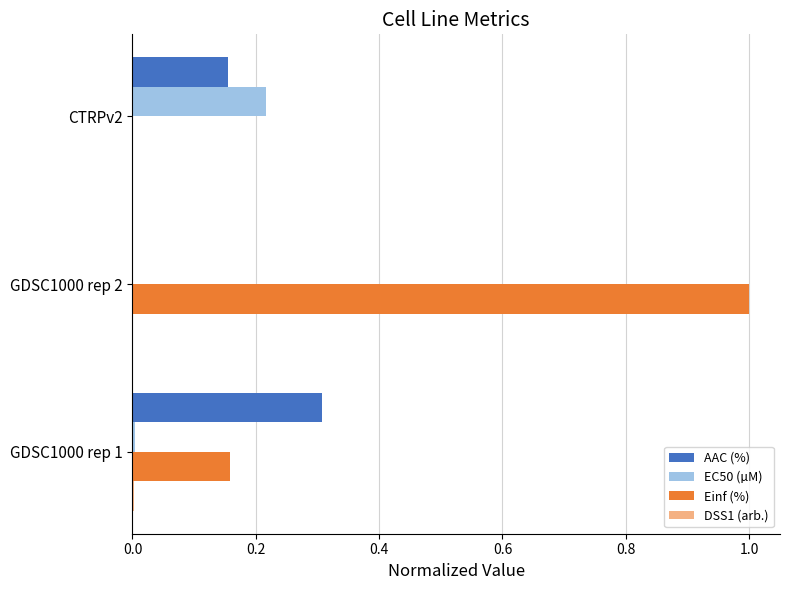

At which category does the chart reach its peak across all series?

GDSC1000 rep 2